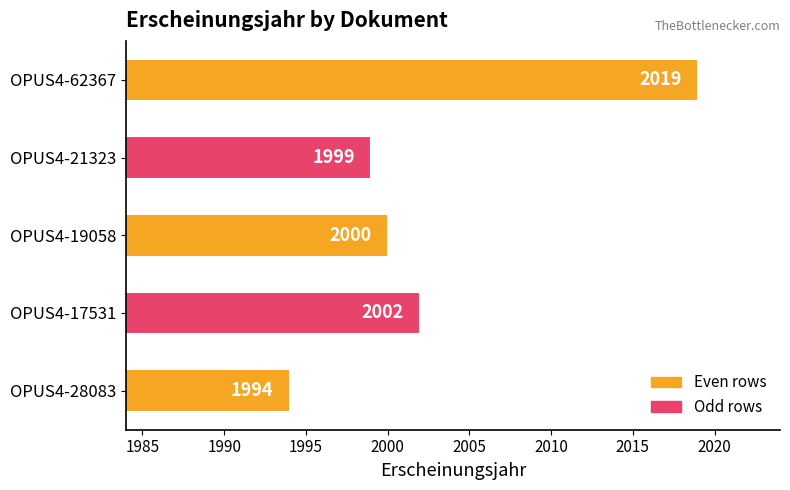

What is the change in value from OPUS4-17531 to OPUS4-21323?

-3